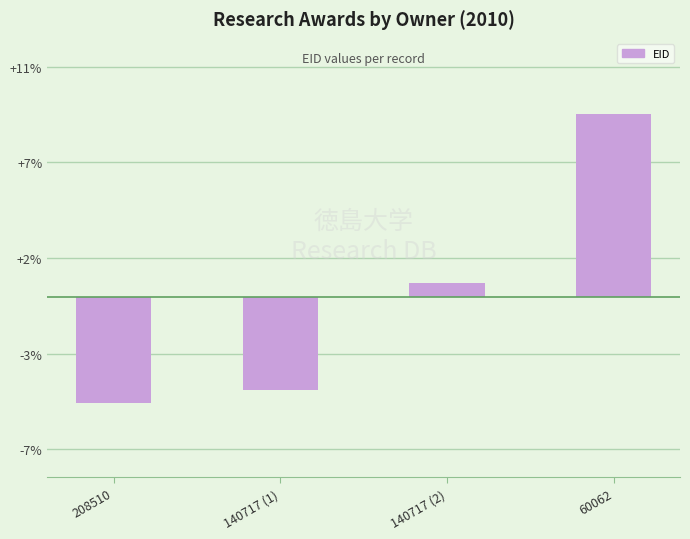

What is the label of the 2nd bar from the right?

140717 (2)